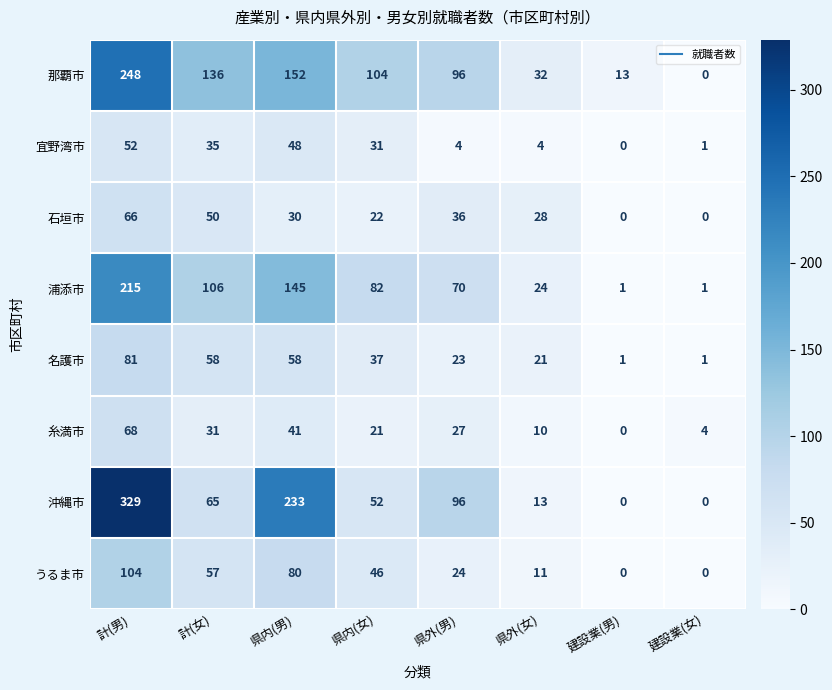

At which label does 名護市 reach its peak?

計(男)